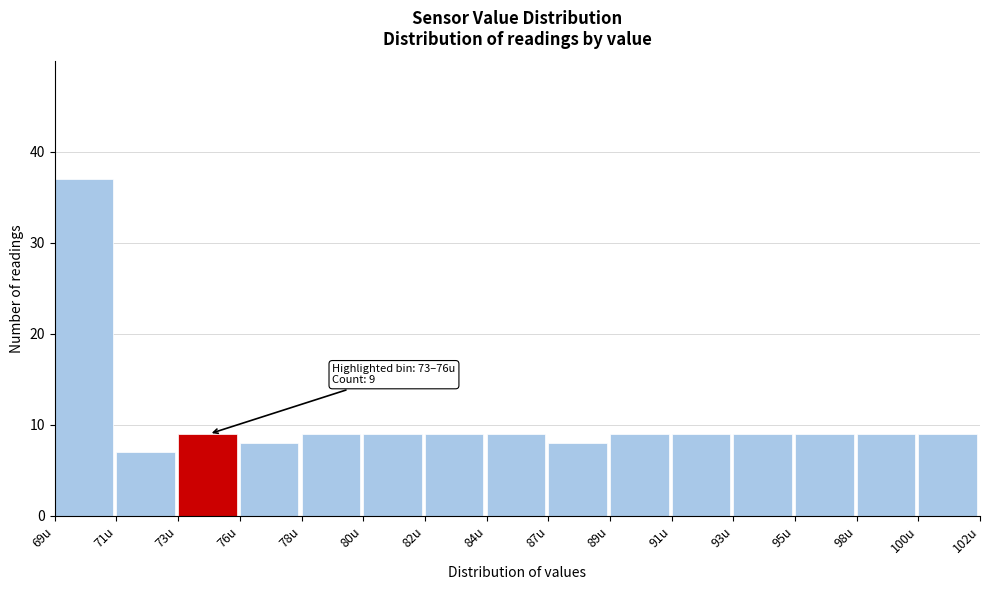

Reading left to right, what are all the values shown in this chart?

37	7	9	8	9	9	9	9	8	9	9	9	9	9	9